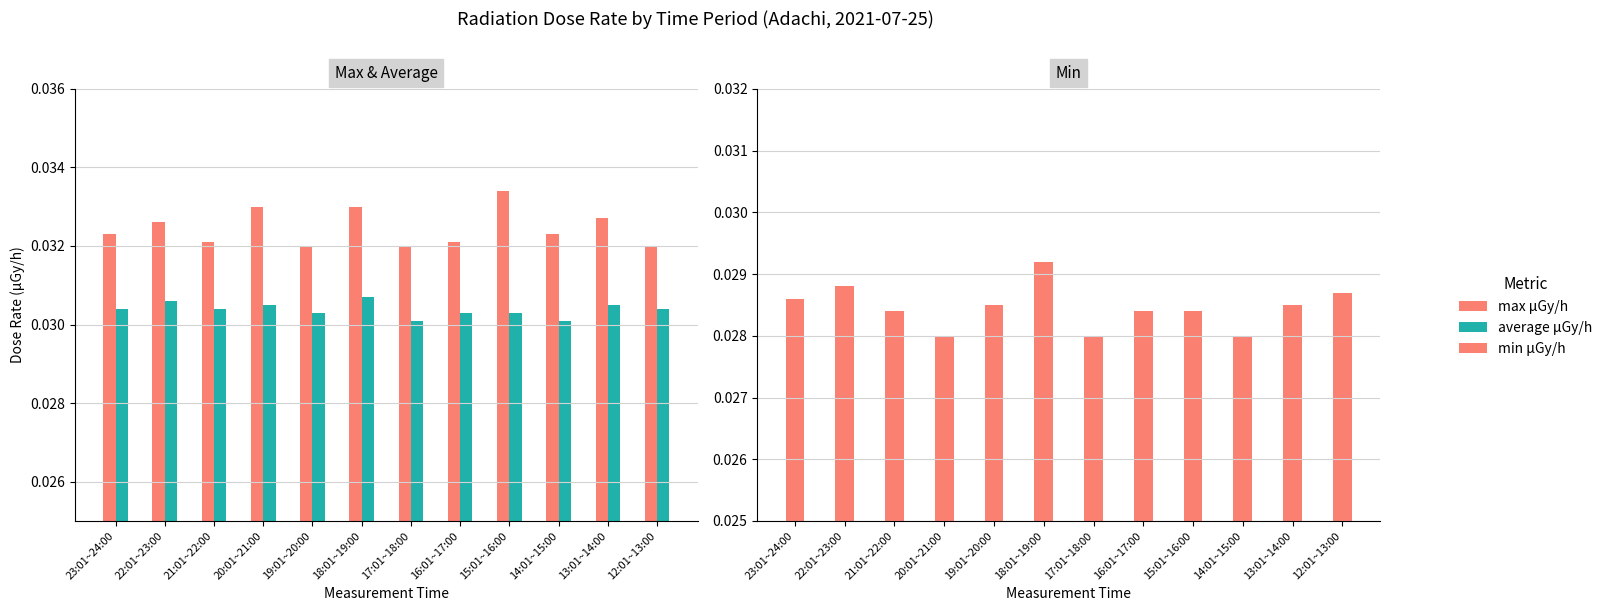

How many groups of bars are there?

12